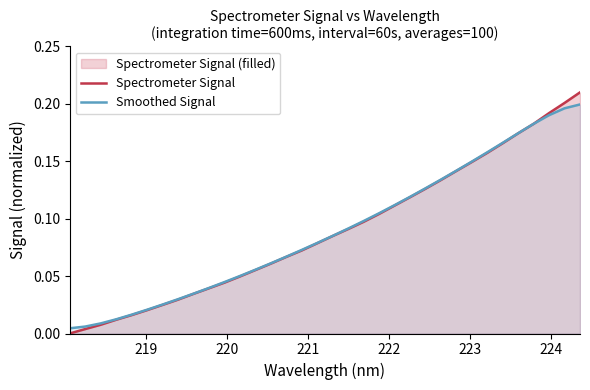

List the series in order of their peak value, lowest first.

Smoothed Signal, Spectrometer Signal